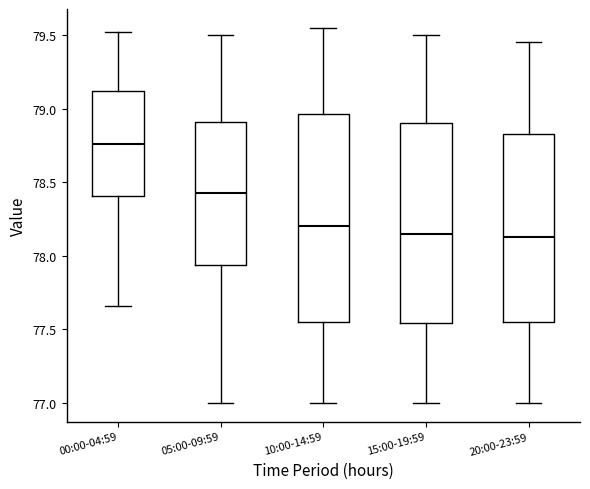

Reading left to right, transcribe this box plot: for each box, give where its median line is, the range the box spans, and where its two whiskers end, as read against the y-axis. The values are not printed on the chart, so give them approximately, as read against the axis.

00:00-04:59: median 78.75, box 78.40 to 79.10, whiskers 77.65 to 79.50
05:00-09:59: median 78.45, box 77.95 to 78.90, whiskers 77.00 to 79.50
10:00-14:59: median 78.20, box 77.55 to 78.95, whiskers 77.00 to 79.55
15:00-19:59: median 78.15, box 77.55 to 78.90, whiskers 77.00 to 79.50
20:00-23:59: median 78.15, box 77.55 to 78.85, whiskers 77.00 to 79.45